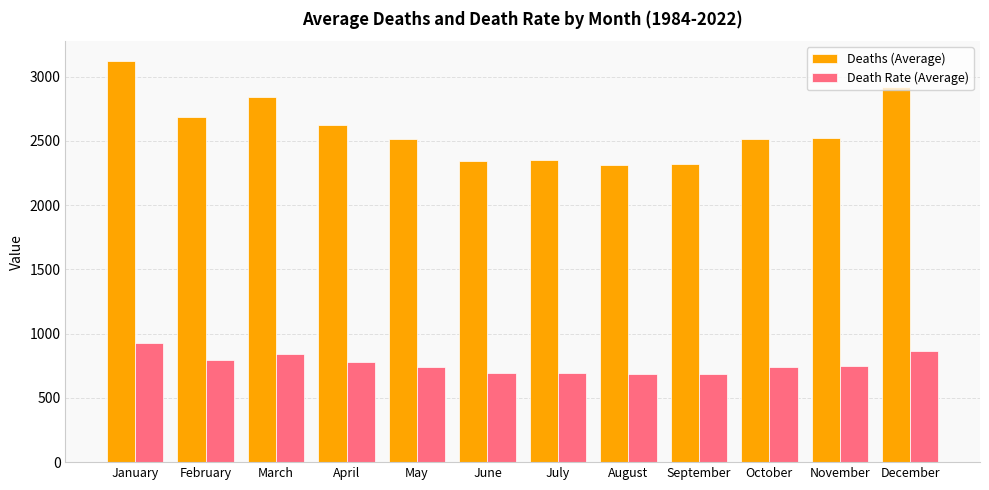

Rank the series at July from lowest to highest value.

Death Rate (Average), Deaths (Average)